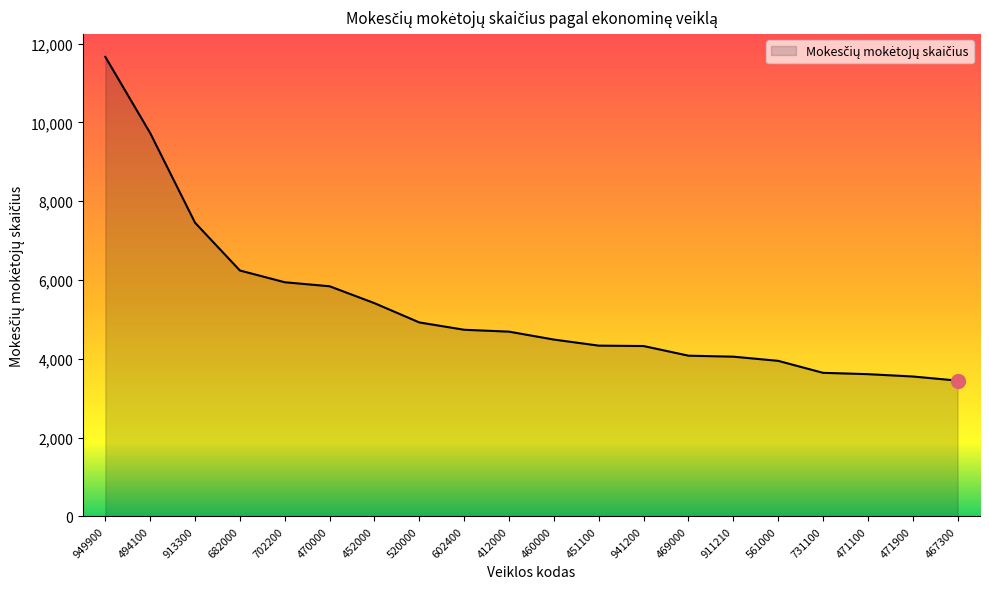

What is the difference between the second highest and second lowest values?

6178